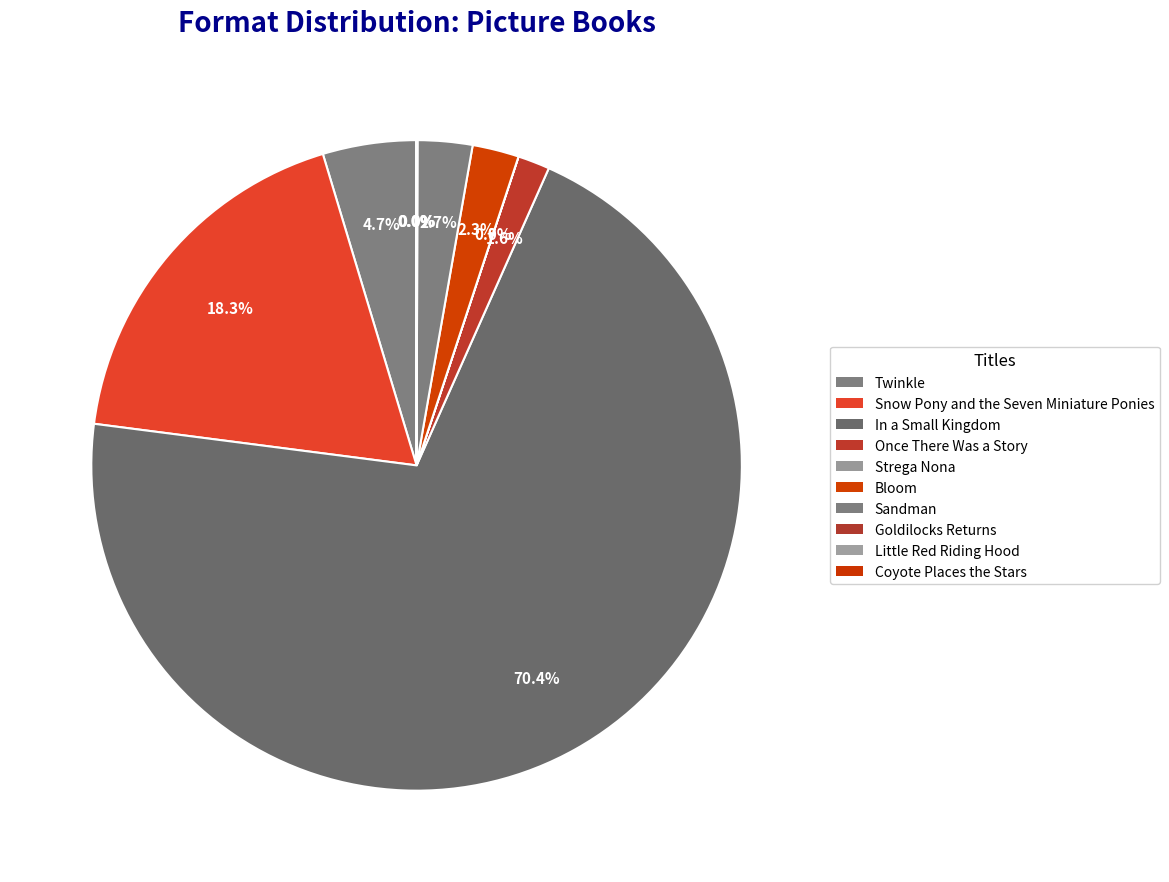

Which category has the biggest portion of the pie?

In a Small Kingdom